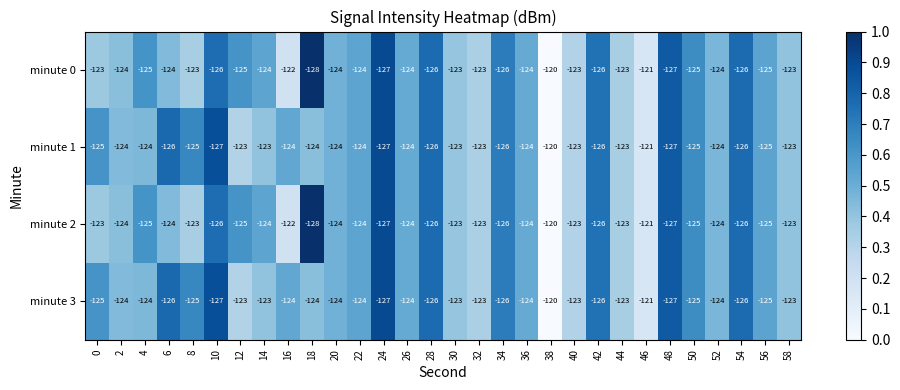

What is the difference between the highest and lowest values at 18?

4